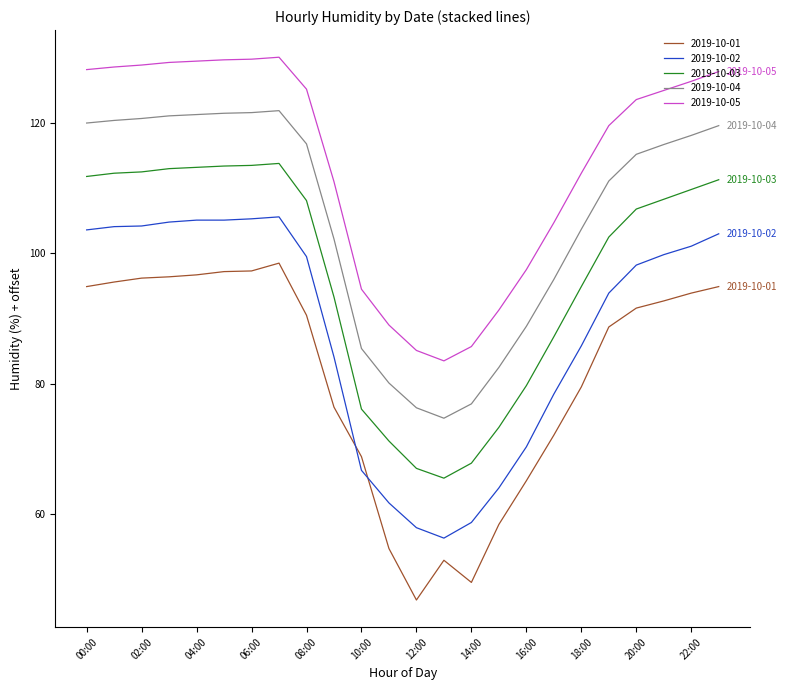

True or false: 2019-10-02 and 2019-10-04 cross at least once.

False